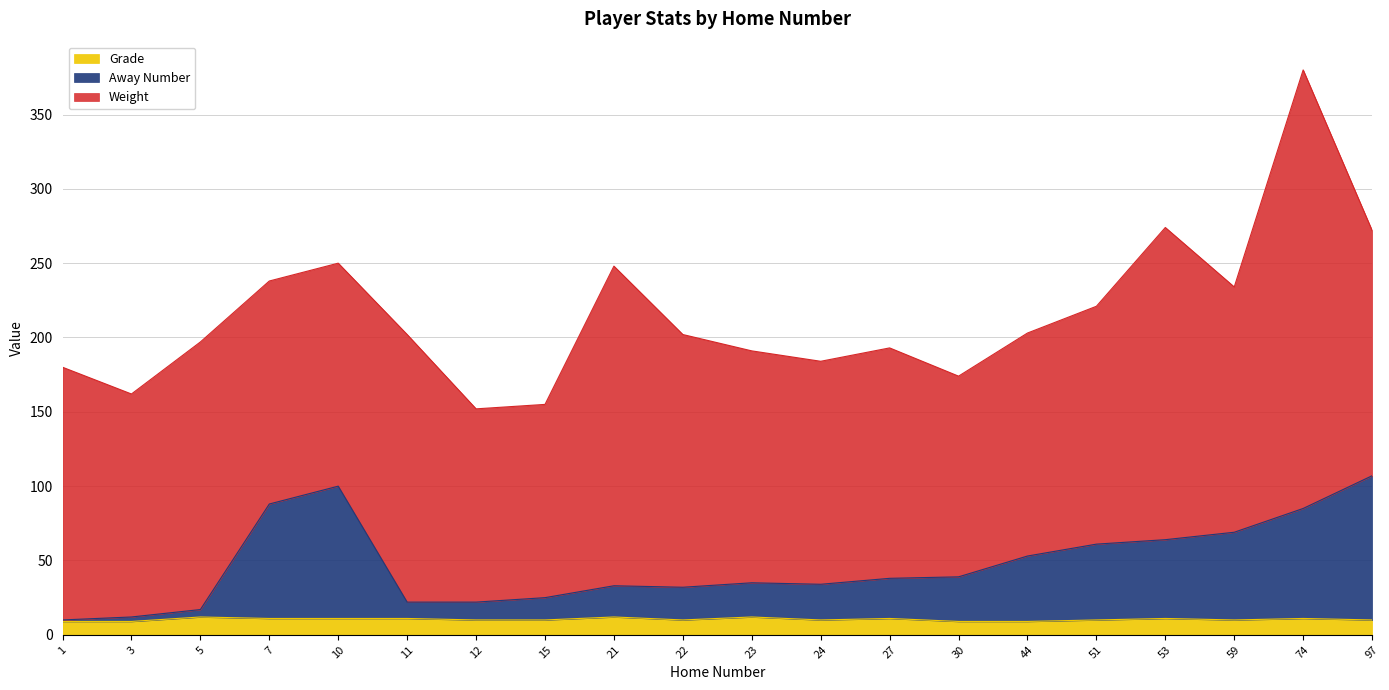

The value of Grade at 12 is 10. True or false?

True